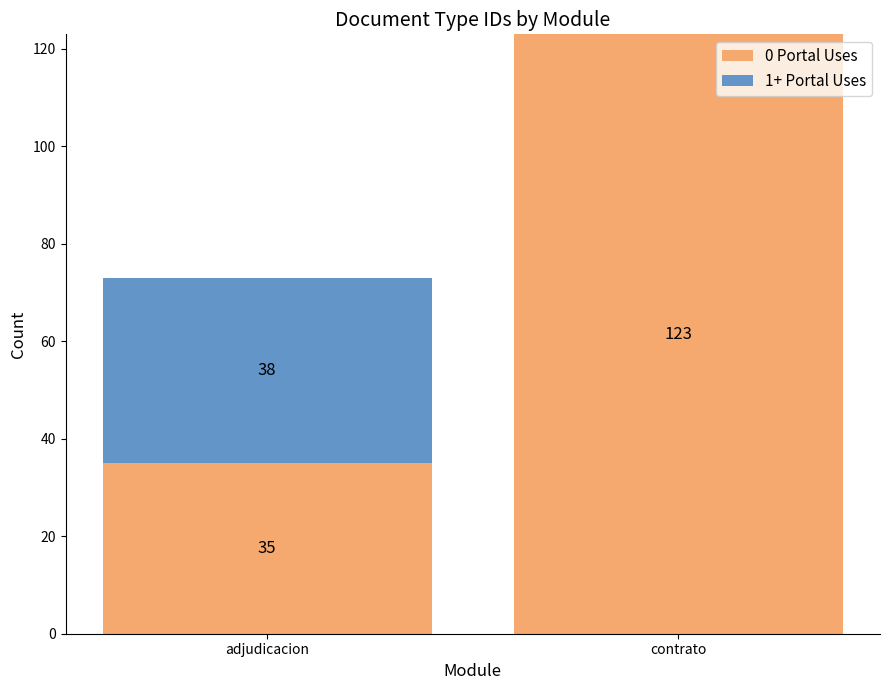

Reading left to right, transcribe the values for 0 Portal Uses.

adjudicacion=35	contrato=123